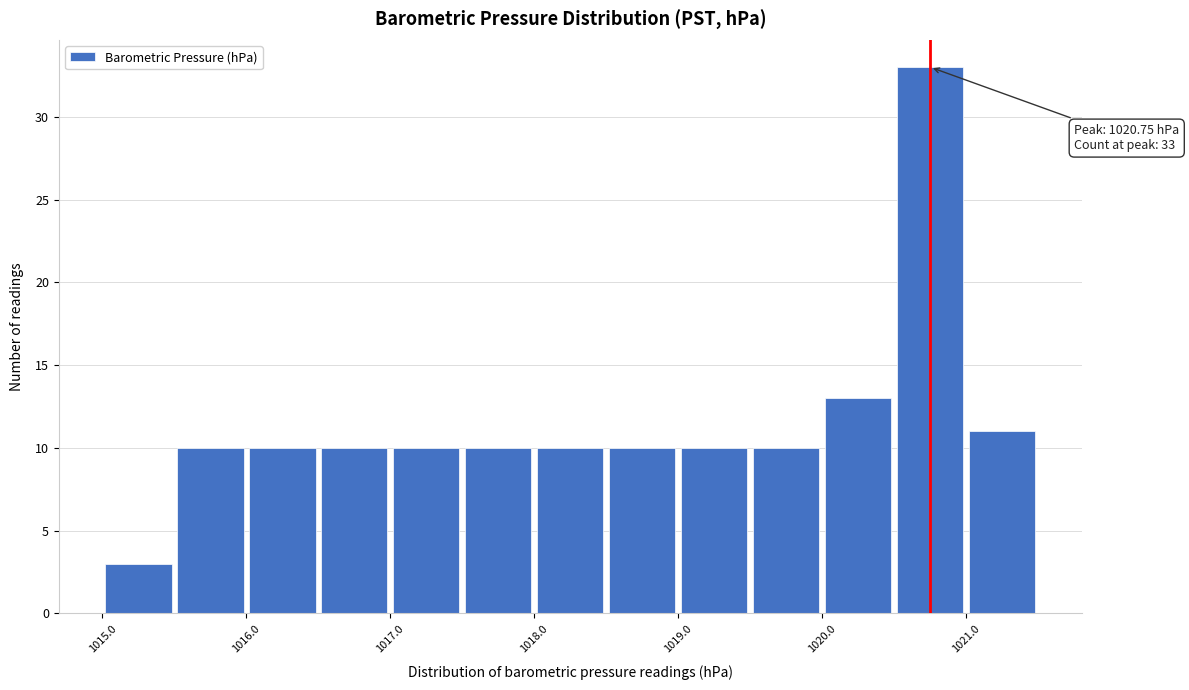

Which range on the x-axis has the tallest bar?

1020.5 to 1021.0